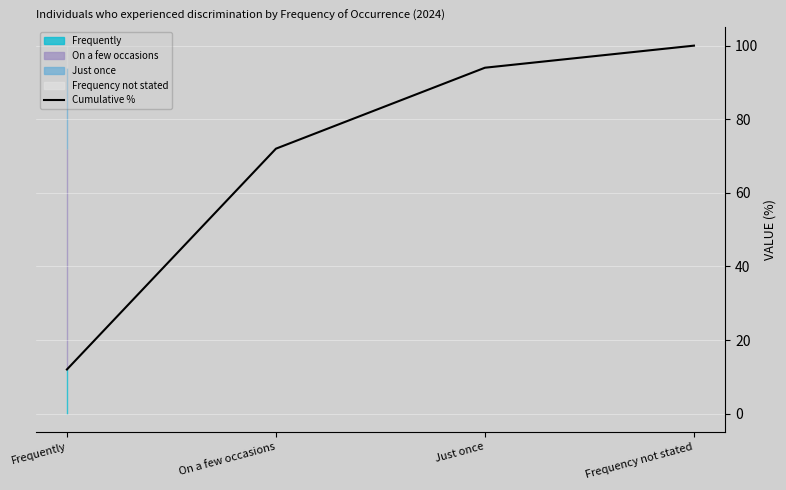

True or false: there are more than 1 points higher than both neighbors.

False